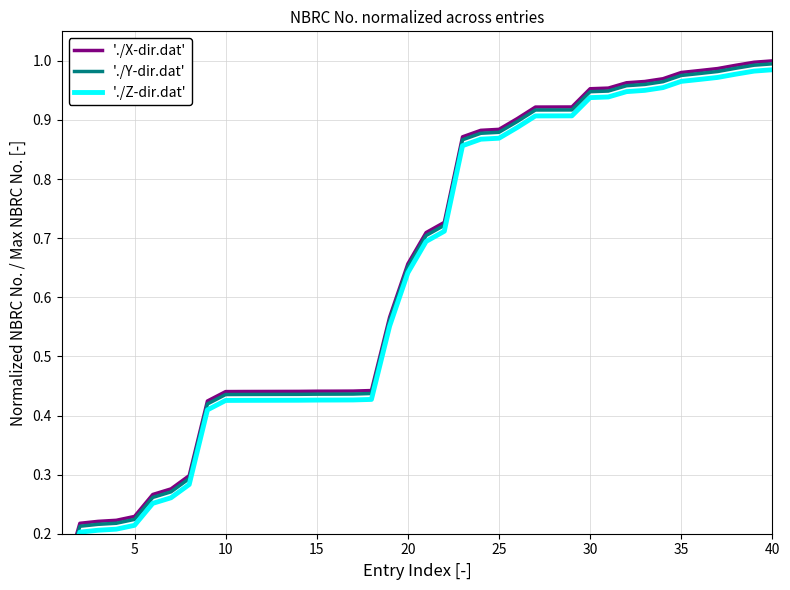

Does the chart have visible grid lines?

Yes